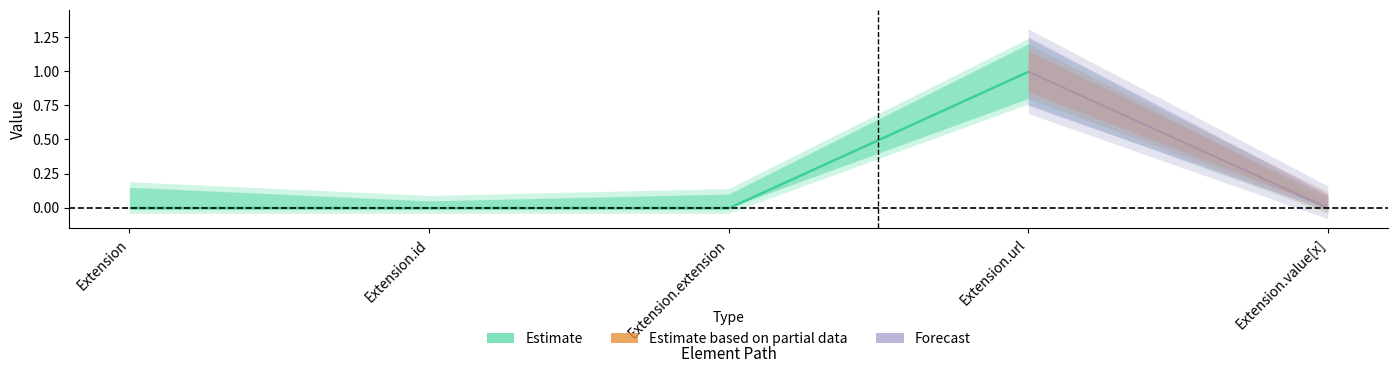

Is this an area chart (filled region under the line)?

No